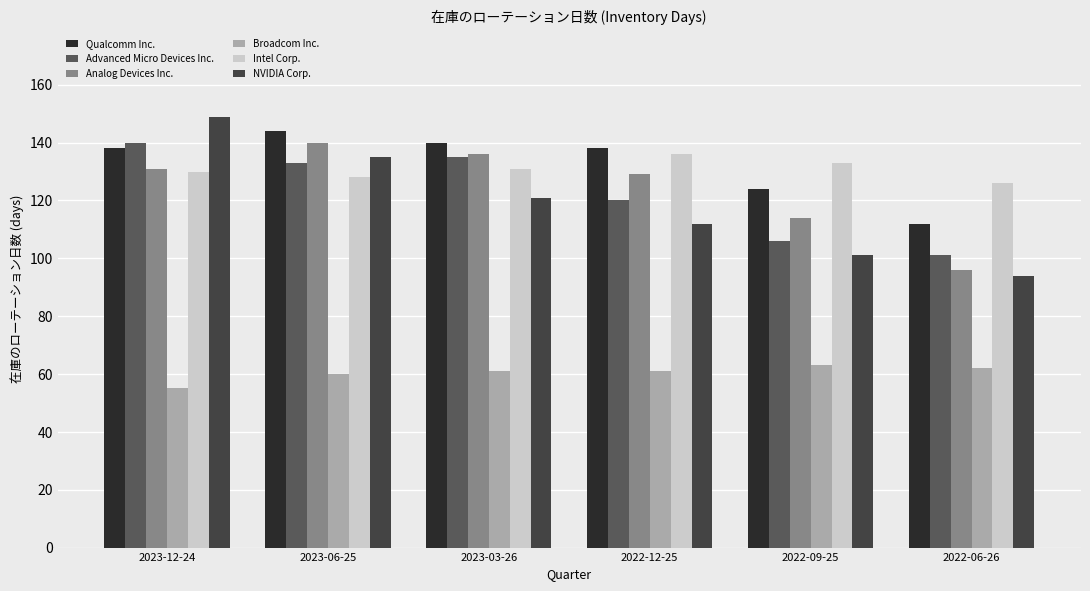

Which series has the largest total across all categories?

Qualcomm Inc.